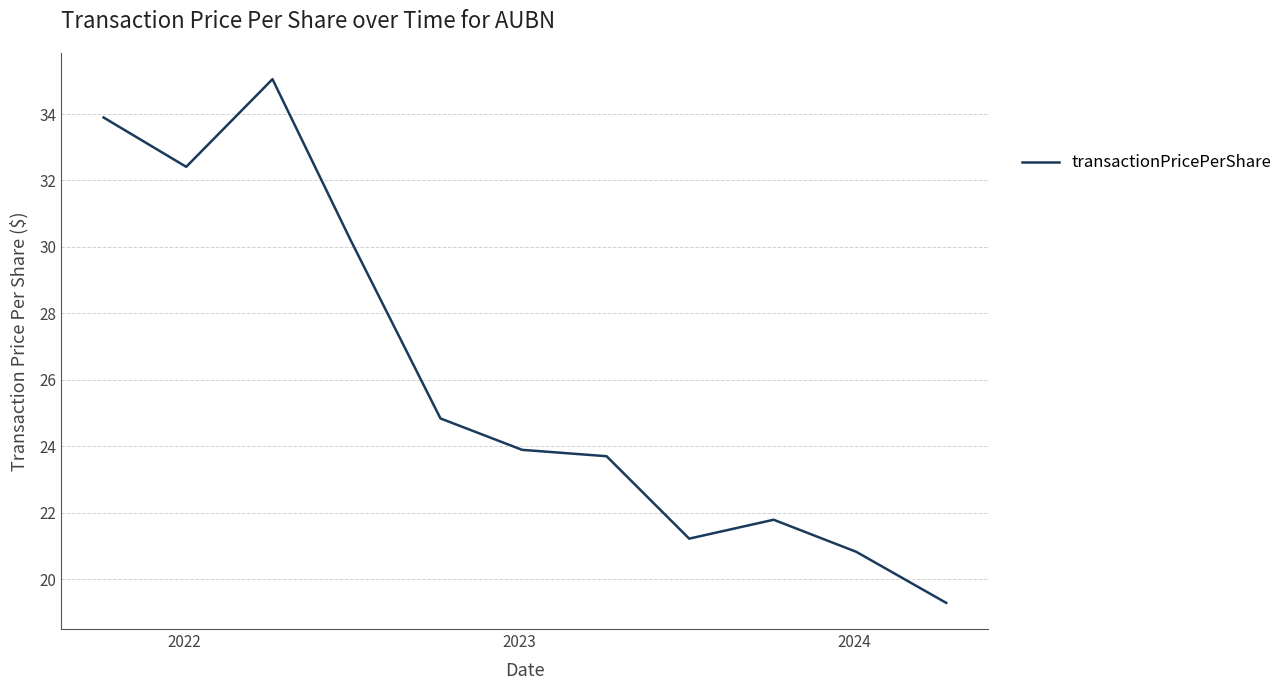

Reading right to left, extract all data points from this chart.

19.3	20.8	21.8	21.2	23.7	23.9	24.8	30.2	35.0	32.4	33.9